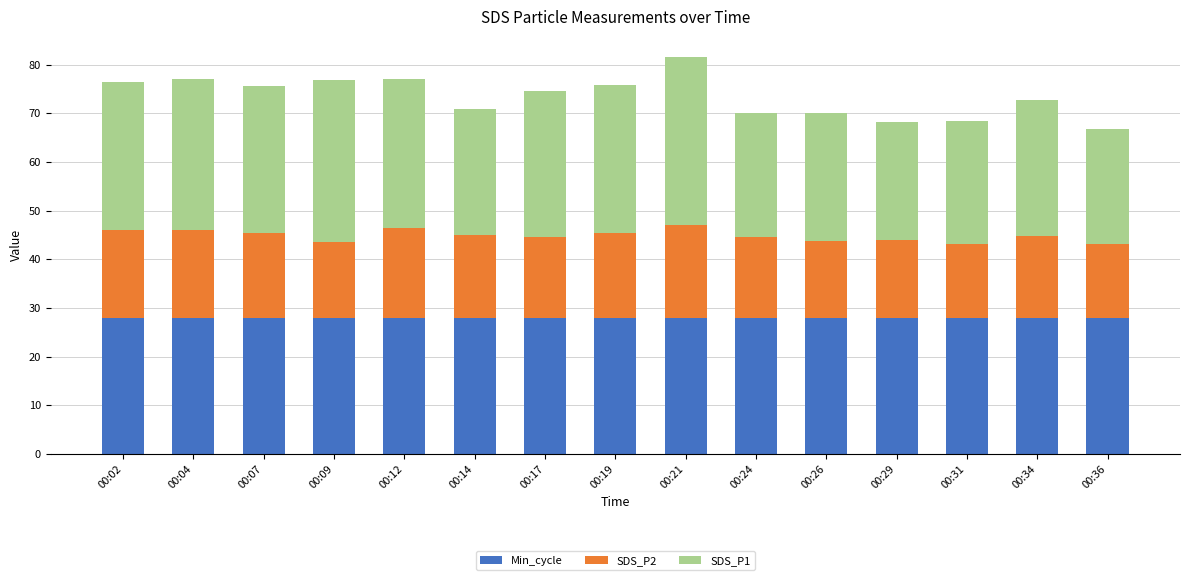

What is the minimum value for Min_cycle?

28.0